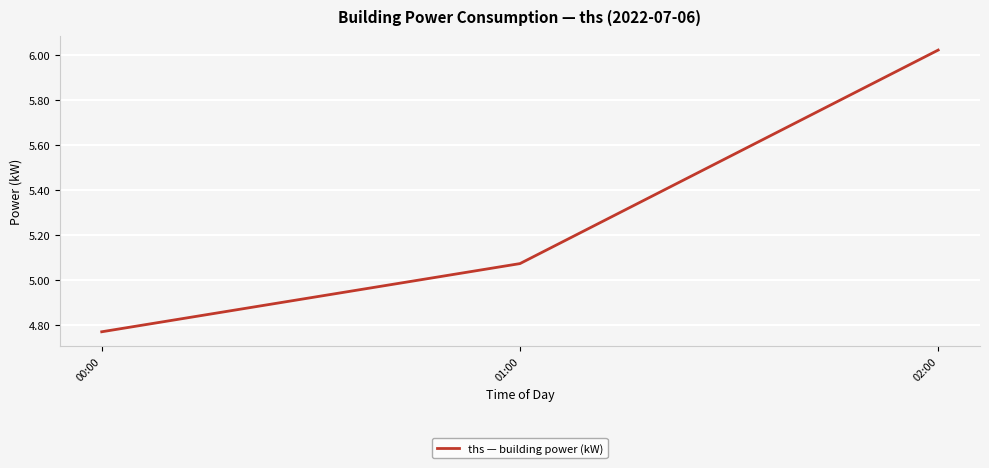

Is this an area chart (filled region under the line)?

No